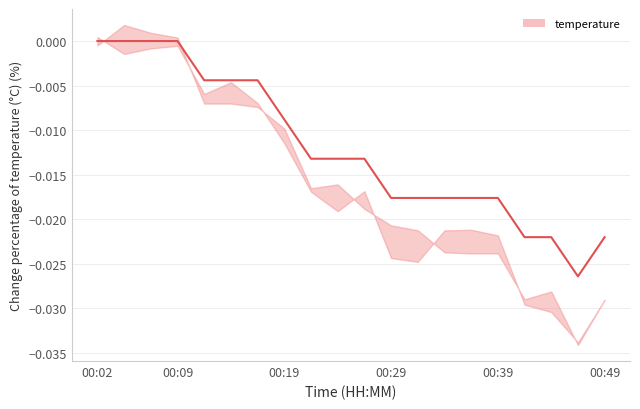

The chart shows a value of -0.0 at 13. True or false?

False